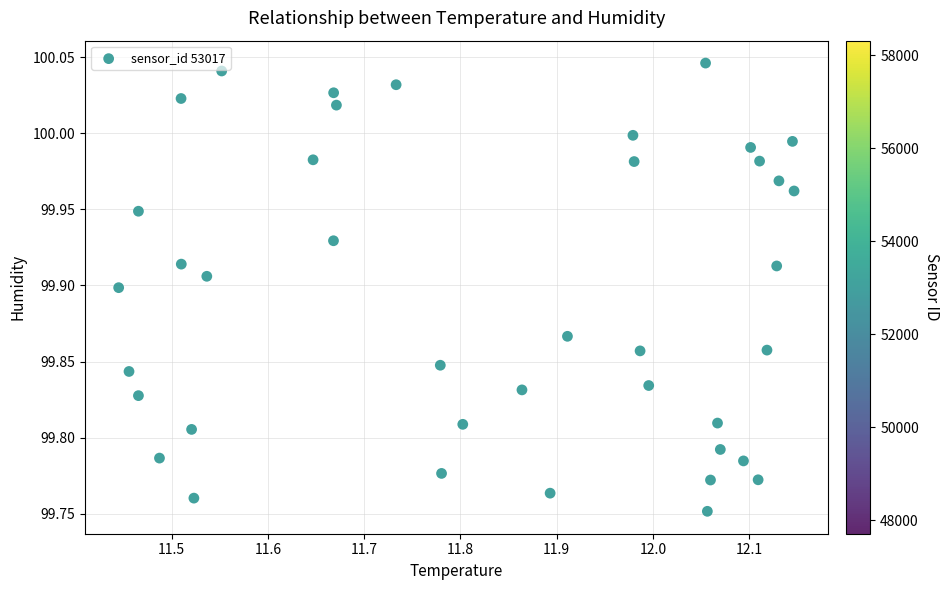

What is the range of Y values (max minus min)?

0.3